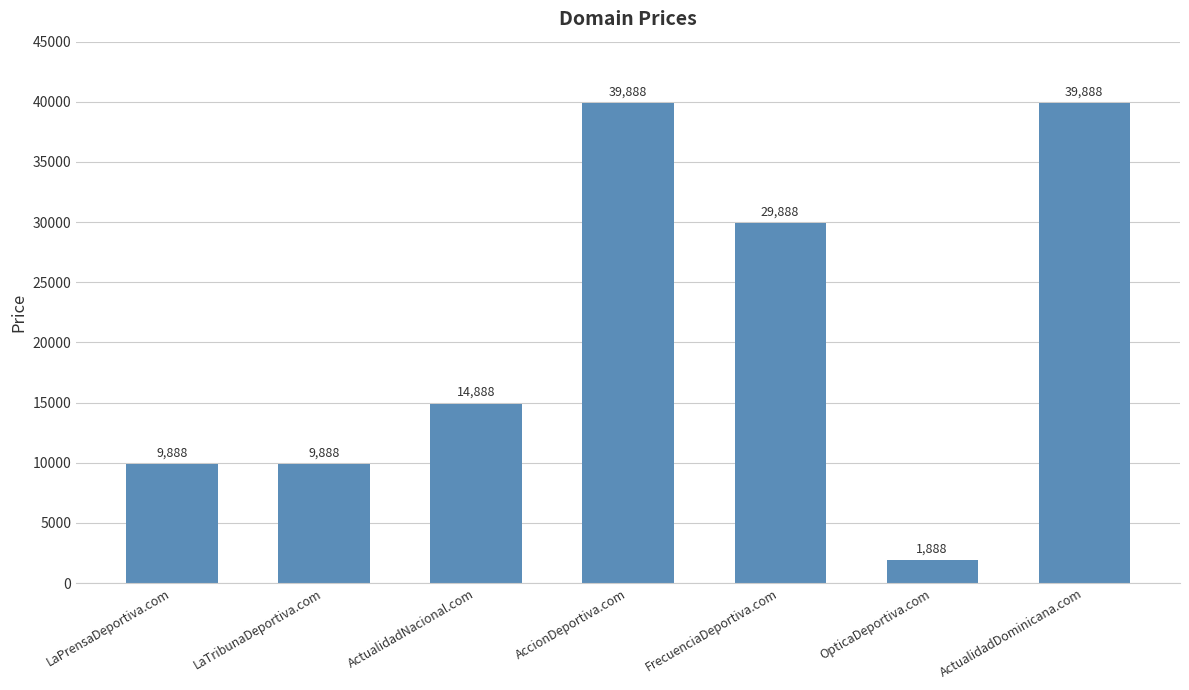

At which label is the value closest to 20888?

ActualidadNacional.com